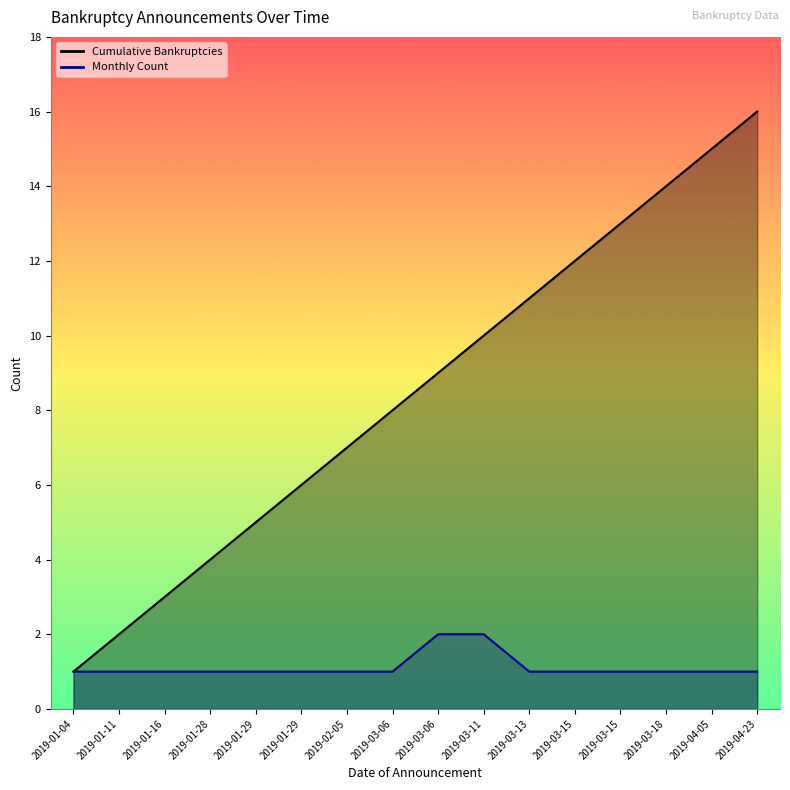

What is the label of the 7th point from the right?

2019-03-11